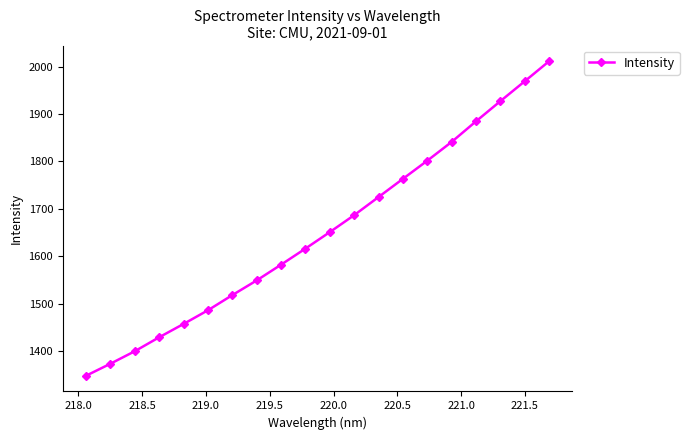

What is the average value?

1651.2